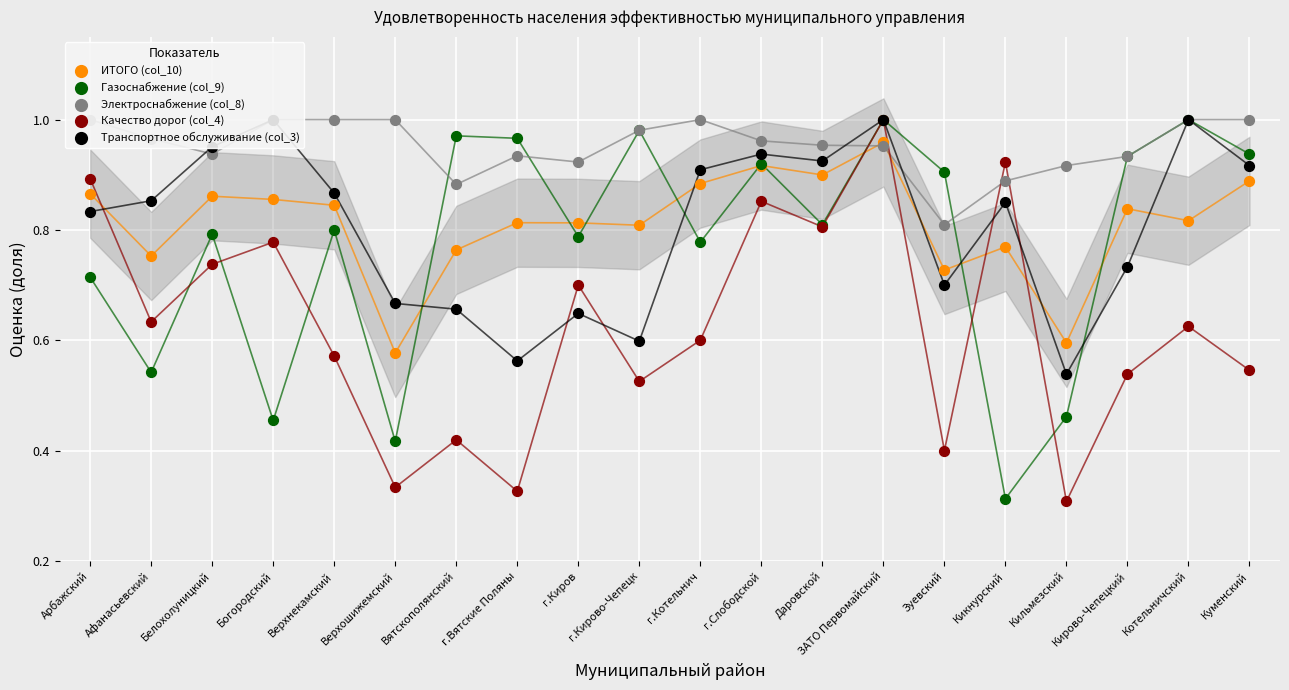

At how many categories does at least one series exceed 0?

20